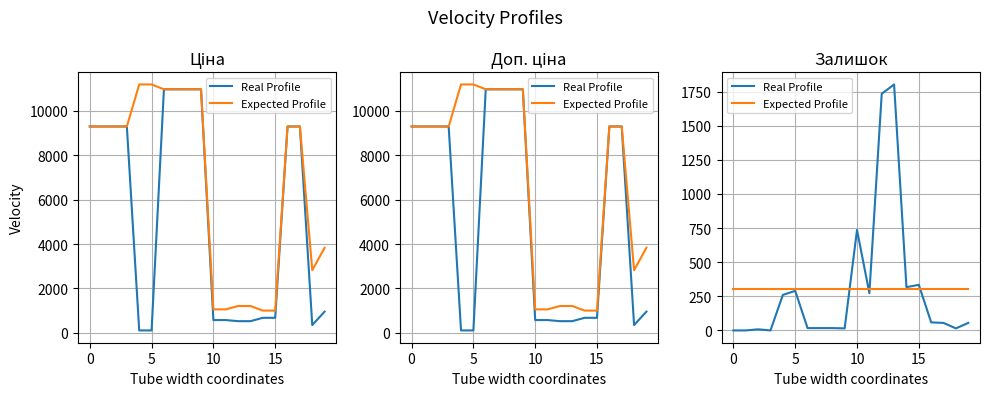

True or false: Expected Profile and Real Profile cross at least once.

True